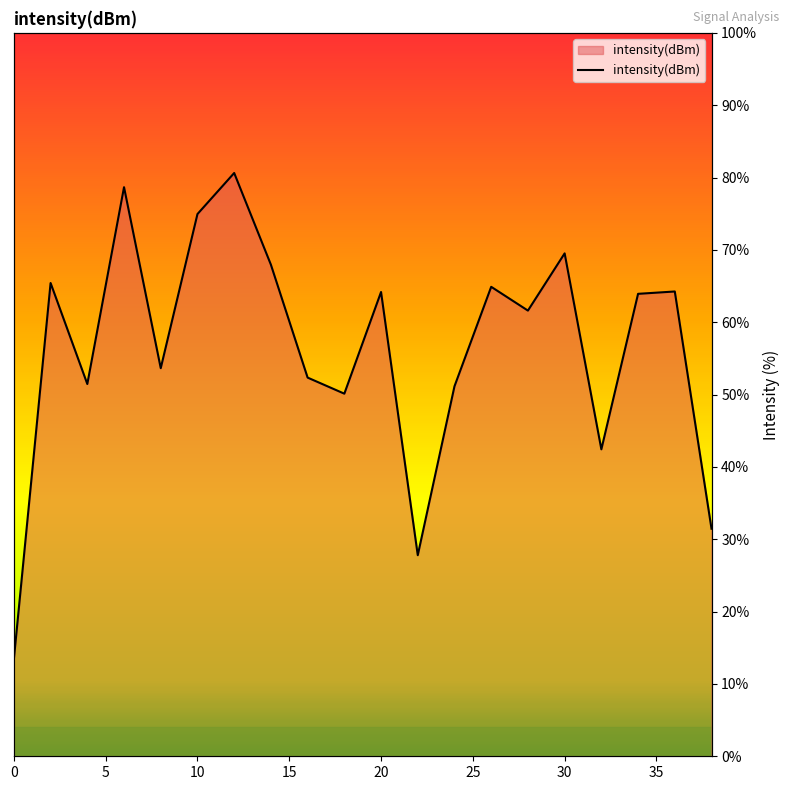

Does the chart have visible grid lines?

No